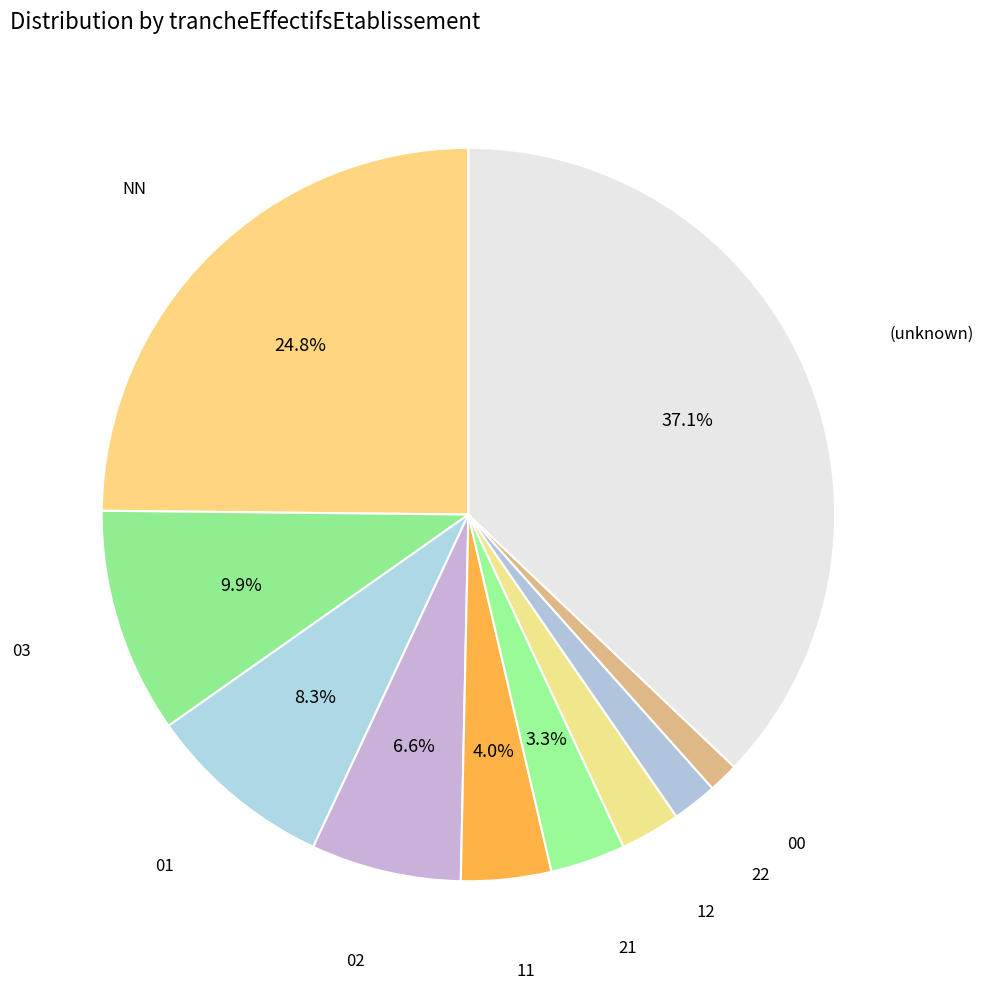

Is there a majority slice in this chart?

No